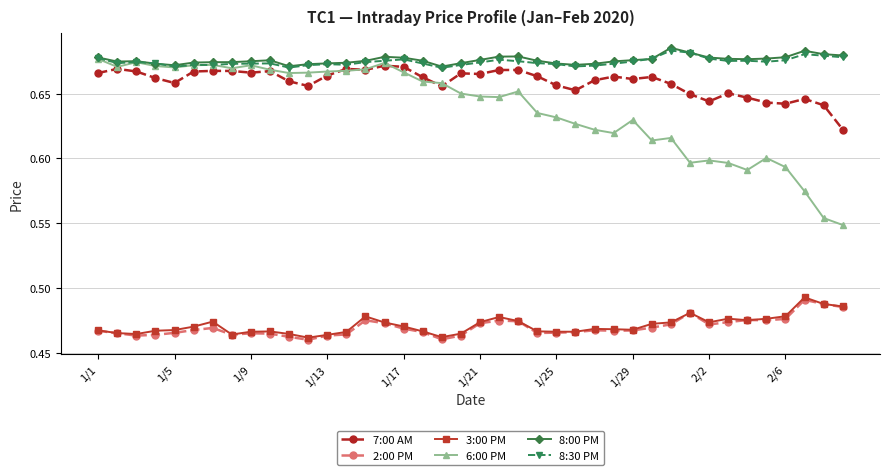

True or false: 2:00 PM and 8:30 PM cross at least once.

False